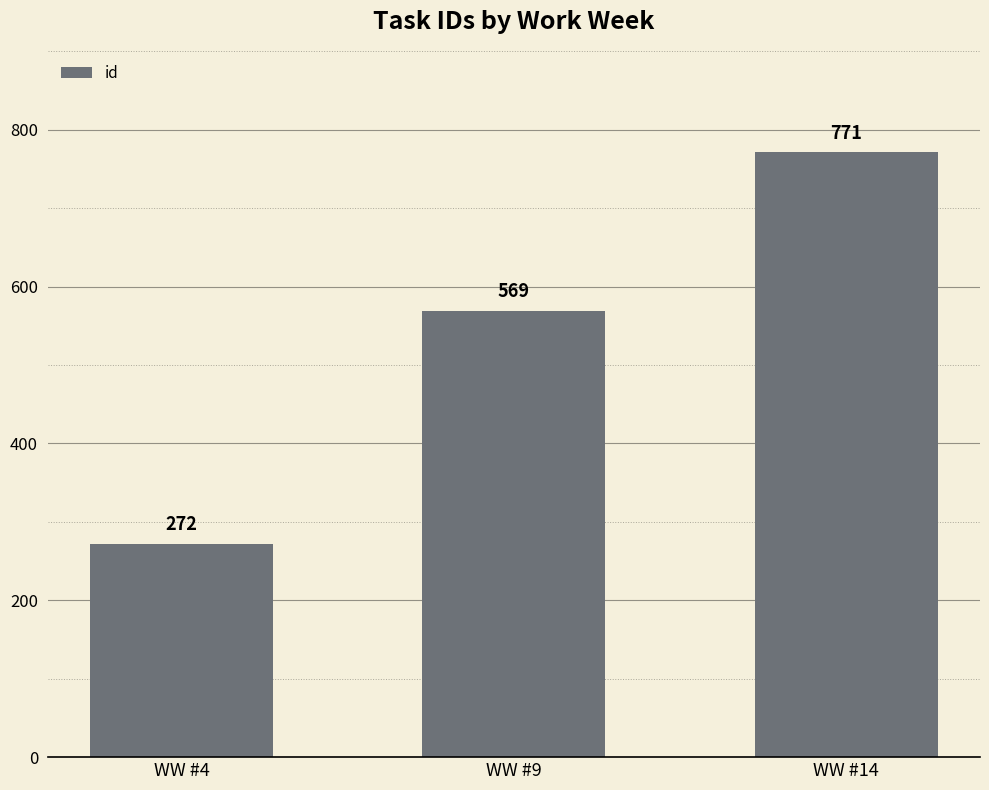

What value does the data have at WW #9?

569